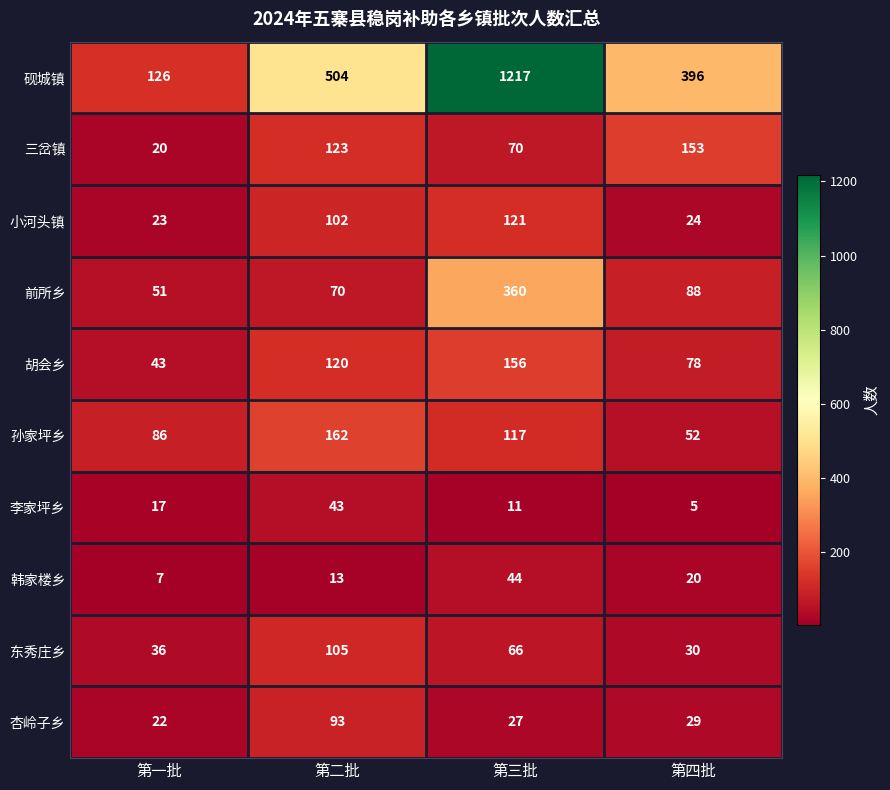

What is the minimum value for 前所乡?

51